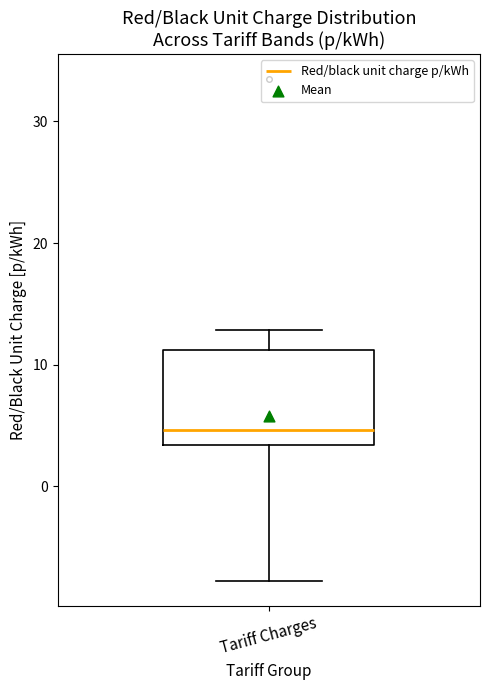

Transcribe this box plot: give where the median line is, the range the box spans, and where the two whiskers end, as read against the y-axis. The values are not printed on the chart, so give them approximately, as read against the axis.

median 5, box 3 to 11, whiskers -8 to 13